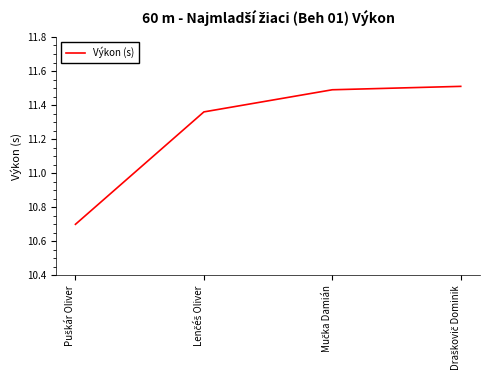

What is the greatest value displayed?

11.5